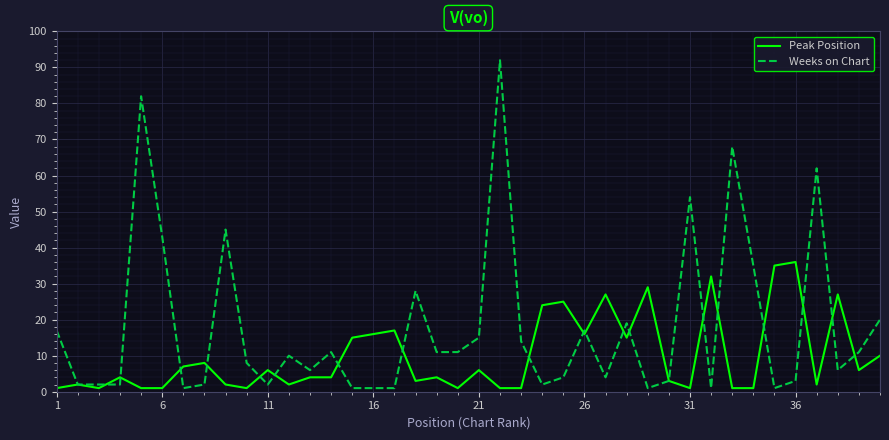

Which series has the largest range (max minus min)?

Weeks on Chart